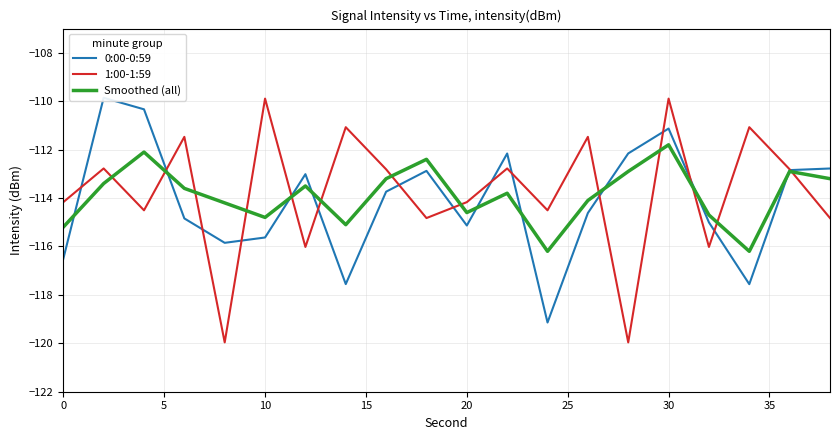

True or false: Smoothed (all) has a value of -31.7 at 20.

False